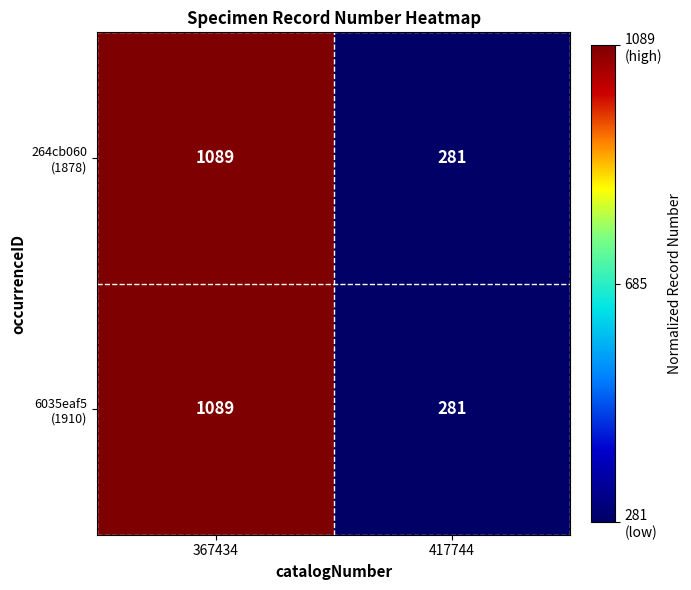

At which category does the chart reach its peak across all series?

367434